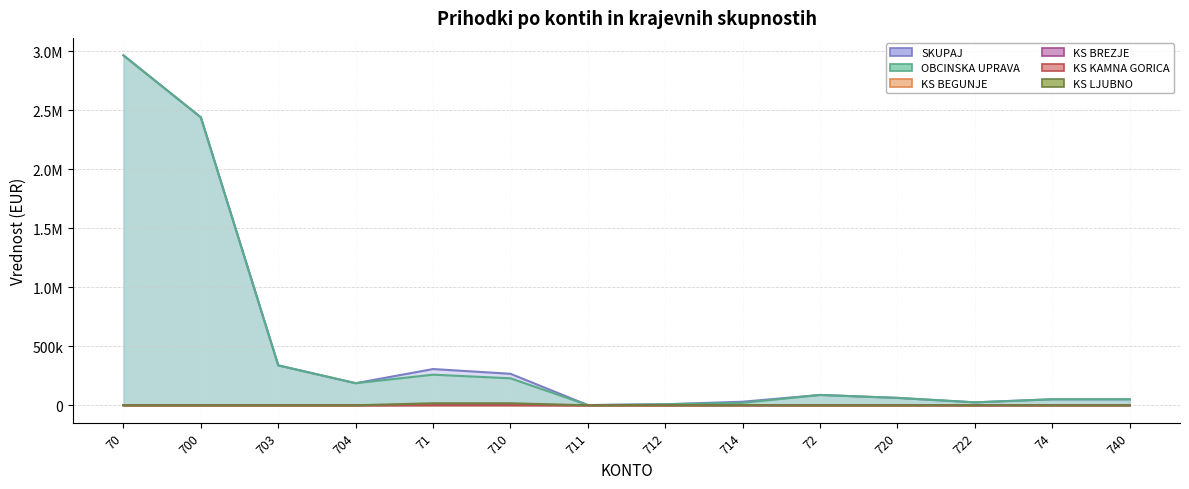

Is the value of KS LJUBNO at 722 greater than the value of KS BEGUNJE at 704?

No